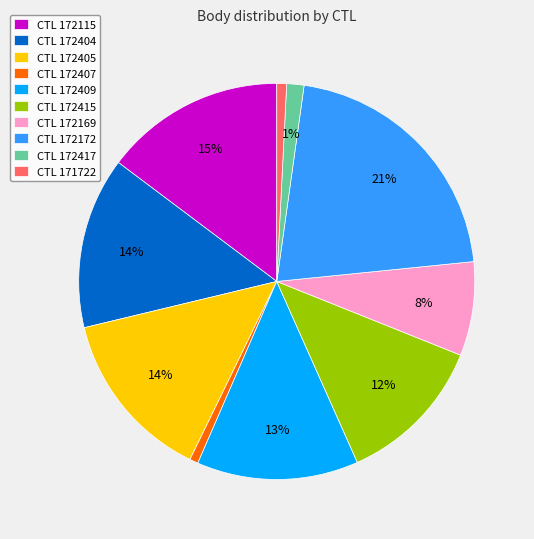

Is there any slice that represents more than half of the pie?

No